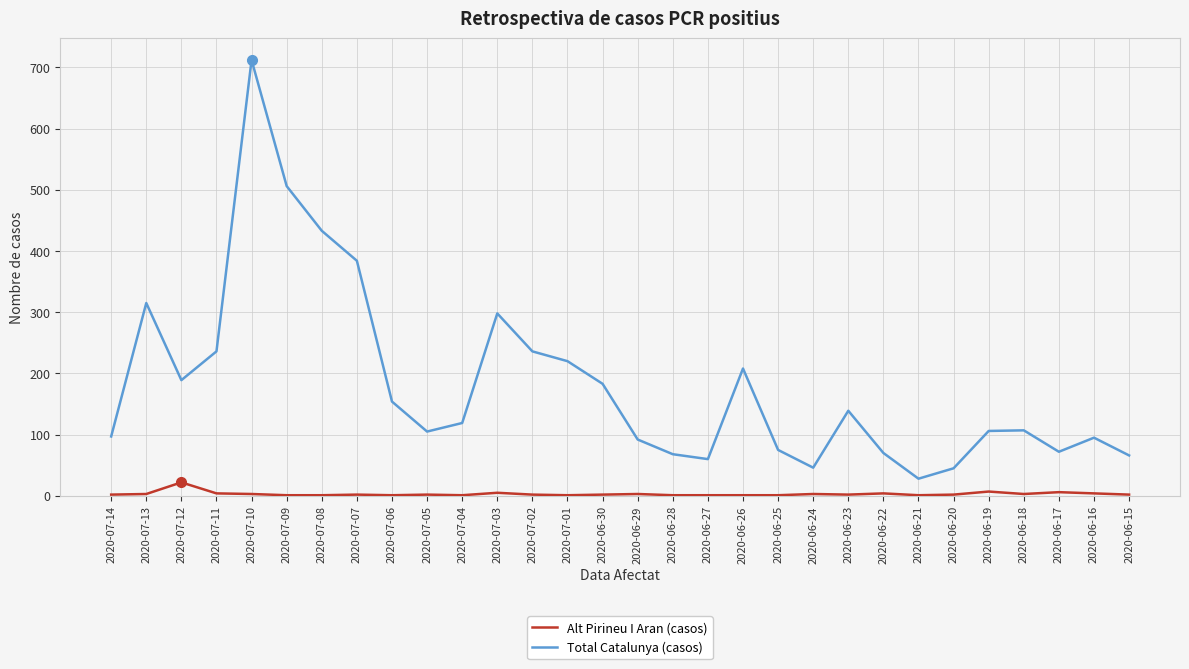

Rank the series at 2020-06-18 from lowest to highest value.

Alt Pirineu I Aran (casos), Total Catalunya (casos)